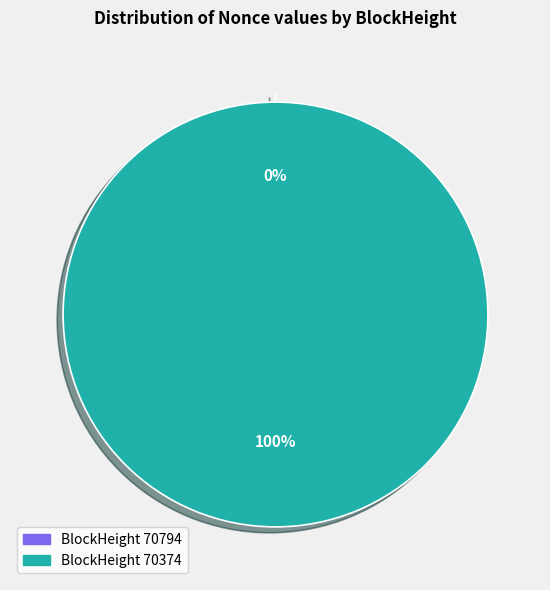

Which category has the biggest portion of the pie?

70374